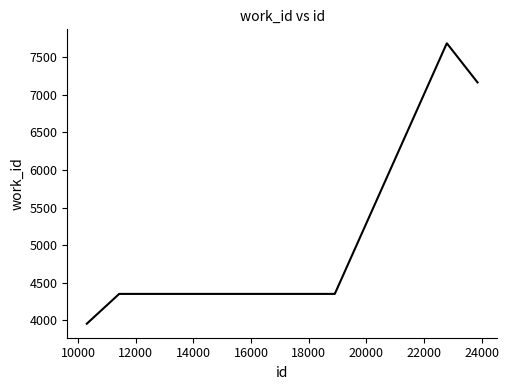

What is the minimum value shown in the chart?

3957